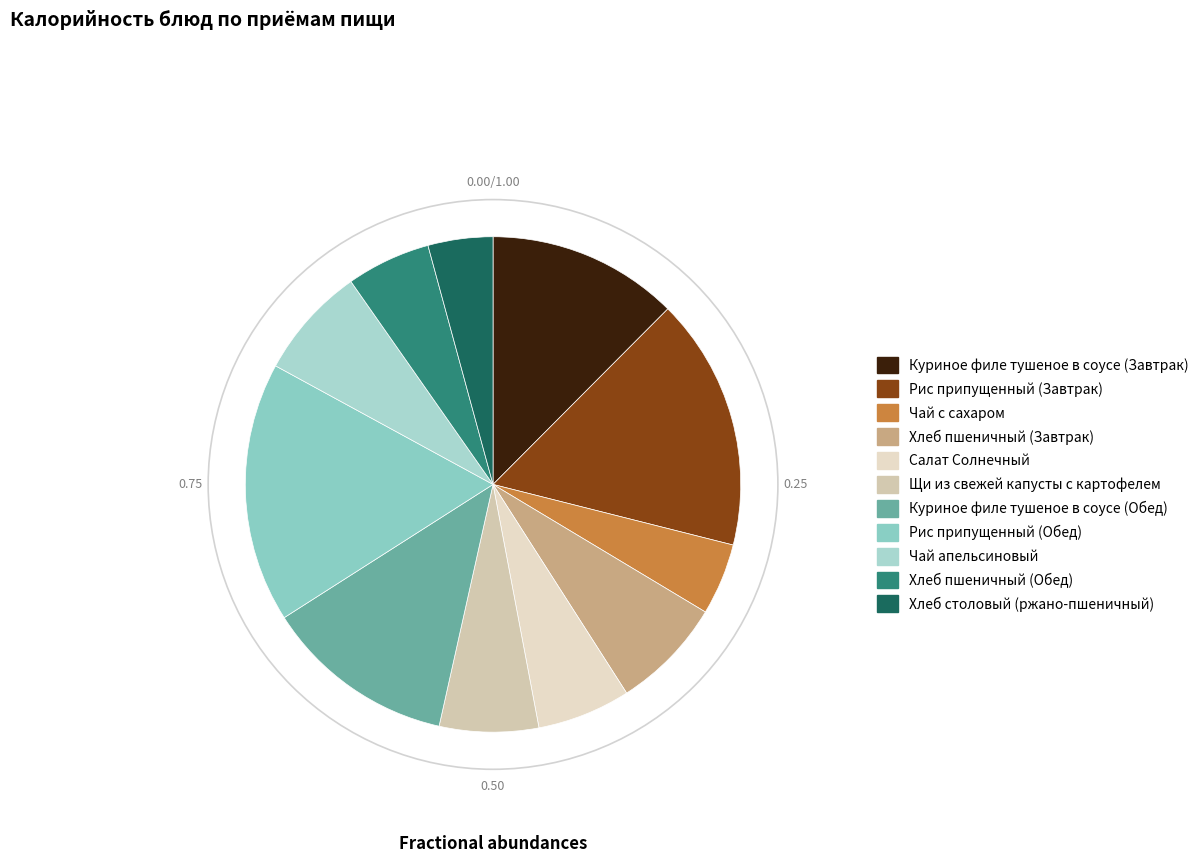

Which category has the biggest portion of the pie?

Рис припущенный (Обед)